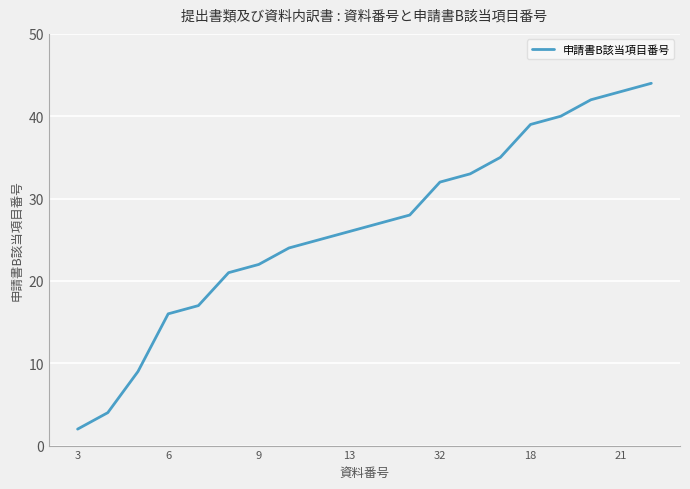

What is the greatest value displayed?

44